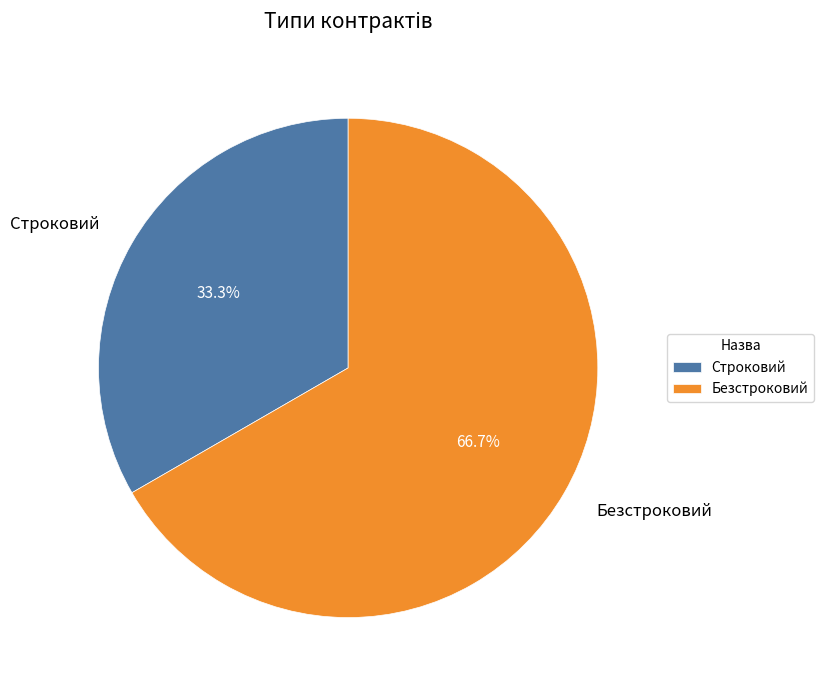

To the nearest percent, what is the combined percentage of Безстроковий and Строковий?

100%